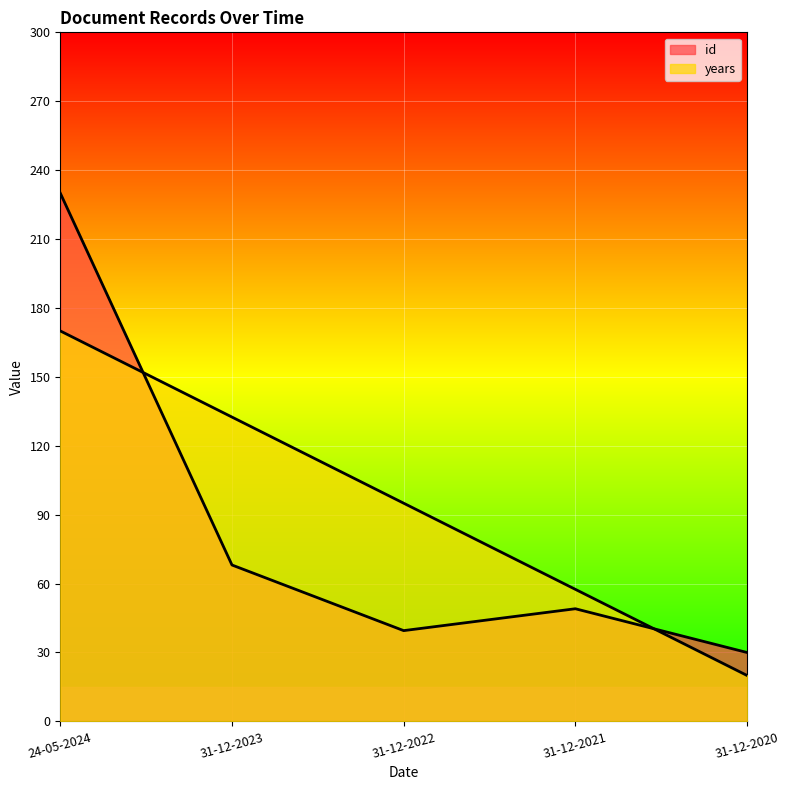

Which series has the largest range (max minus min)?

id